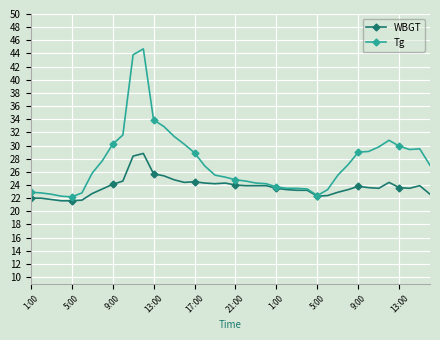

List the series in order of their overall mean, lowest first.

WBGT, Tg